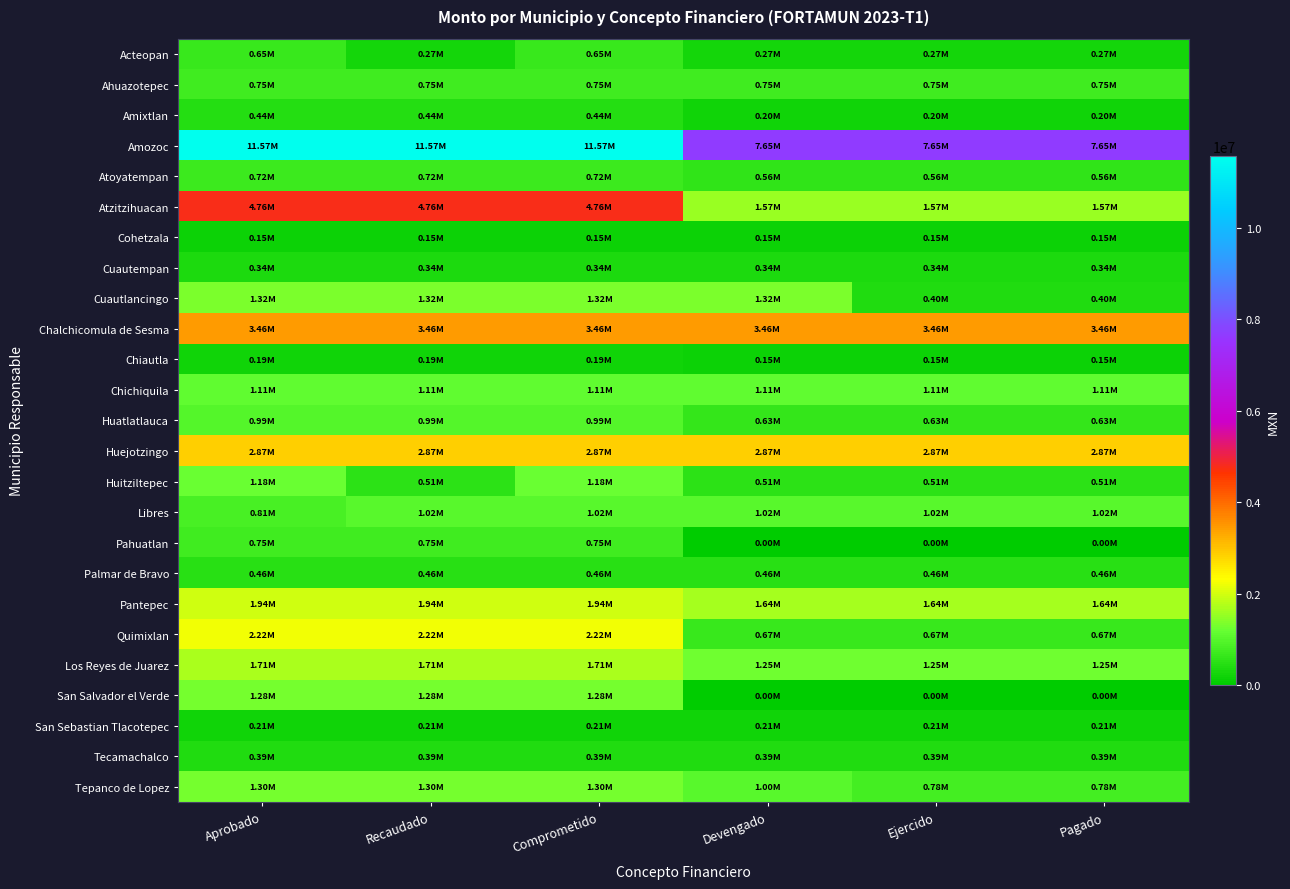

Reading left to right, list all the values displayed in this chart.

Acteopan: Aprobado=647694.3	Recaudado=269501.6	Comprometido=647694.3	Devengado=269501.6	Ejercido=269501.6	Pagado=269501.6
Ahuazotepec: Aprobado=753301.3	Recaudado=753301.3	Comprometido=753301.3	Devengado=753301.3	Ejercido=753301.3	Pagado=753301.3
Amixtlan: Aprobado=437540.5	Recaudado=437540.5	Comprometido=437540.5	Devengado=198770.2	Ejercido=198770.2	Pagado=198770.2
Amozoc: Aprobado=11569167.8	Recaudado=11569167.8	Comprometido=11569167.8	Devengado=7650797.1	Ejercido=7650797.1	Pagado=7650797.1
Atoyatempan: Aprobado=716291.7	Recaudado=716291.7	Comprometido=716291.7	Devengado=563218.1	Ejercido=563218.1	Pagado=563218.1
Atzitzihuacan: Aprobado=4758730.4	Recaudado=4758730.4	Comprometido=4758730.4	Devengado=1568174.8	Ejercido=1568174.8	Pagado=1567174.8
Cohetzala: Aprobado=151705.9	Recaudado=151705.9	Comprometido=151705.9	Devengado=151705.9	Ejercido=151705.9	Pagado=151705.9
Cuautempan: Aprobado=342987.1	Recaudado=342987.1	Comprometido=342987.1	Devengado=342987.1	Ejercido=342987.1	Pagado=342987.1
Cuautlancingo: Aprobado=1322103.6	Recaudado=1322103.6	Comprometido=1322103.6	Devengado=1322103.6	Ejercido=396631.1	Pagado=396631.1
Chalchicomula de Sesma: Aprobado=3463103.4	Recaudado=3463103.4	Comprometido=3463103.4	Devengado=3463103.4	Ejercido=3463103.4	Pagado=3463103.4
Chiautla: Aprobado=193250.3	Recaudado=193250.3	Comprometido=193250.3	Devengado=154600.3	Ejercido=154600.3	Pagado=154600.3
Chichiquila: Aprobado=1113427.3	Recaudado=1113427.3	Comprometido=1113427.3	Devengado=1113427.3	Ejercido=1113427.3	Pagado=1113427.3
Huatlatlauca: Aprobado=990000.0	Recaudado=990000.0	Comprometido=990000.0	Devengado=632500.0	Ejercido=632500.0	Pagado=632500.0
Huejotzingo: Aprobado=2867626.4	Recaudado=2867626.4	Comprometido=2867626.4	Devengado=2867626.4	Ejercido=2867626.4	Pagado=2867626.4
Huitziltepec: Aprobado=1175005.0	Recaudado=509383.3	Comprometido=1175005.0	Devengado=509383.3	Ejercido=509383.3	Pagado=509383.3
Libres: Aprobado=814135.9	Recaudado=1017612.3	Comprometido=1017612.3	Devengado=1017612.3	Ejercido=1017612.3	Pagado=1017612.3
Pahuatlan: Aprobado=748562.9	Recaudado=748562.9	Comprometido=748562.9	Devengado=0.0	Ejercido=0.0	Pagado=0.0
Palmar de Bravo: Aprobado=464794.6	Recaudado=464794.6	Comprometido=464794.6	Devengado=464794.6	Ejercido=464794.6	Pagado=464794.6
Pantepec: Aprobado=1943813.9	Recaudado=1943813.9	Comprometido=1943813.9	Devengado=1641575.5	Ejercido=1641575.5	Pagado=1641575.5
Quimixlan: Aprobado=2224737.3	Recaudado=2224737.3	Comprometido=2224737.3	Devengado=667421.2	Ejercido=667421.2	Pagado=667421.2
Los Reyes de Juarez: Aprobado=1710000.0	Recaudado=1710000.0	Comprometido=1710000.0	Devengado=1248000.0	Ejercido=1248000.0	Pagado=1248000.0
San Salvador el Verde: Aprobado=1278175.7	Recaudado=1278175.7	Comprometido=1278175.7	Devengado=0.0	Ejercido=0.0	Pagado=0.0
San Sebastian Tlacotepec: Aprobado=205590.5	Recaudado=205590.5	Comprometido=205590.5	Devengado=205590.5	Ejercido=205590.5	Pagado=205590.5
Tecamachalco: Aprobado=390000.0	Recaudado=390000.0	Comprometido=390000.0	Devengado=390000.0	Ejercido=390000.0	Pagado=390000.0
Tepanco de Lopez: Aprobado=1304238.5	Recaudado=1304238.5	Comprometido=1304238.5	Devengado=1000000.0	Ejercido=780580.6	Pagado=780580.6